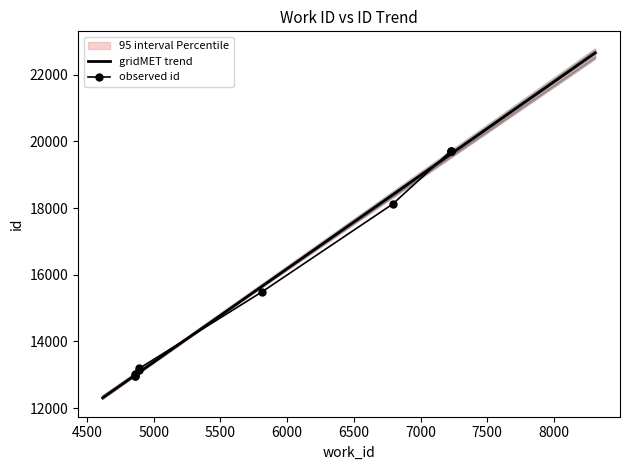

What is the value of the 7th point from the left?

18118